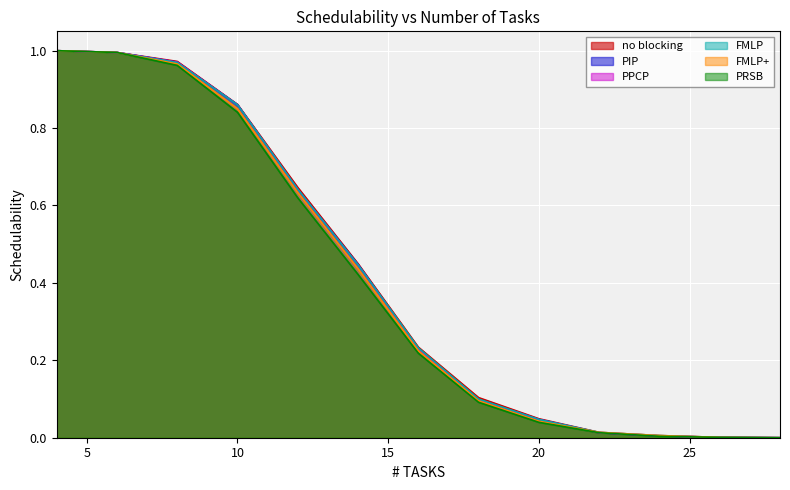

Does the chart display data point markers on the line(s)?

No